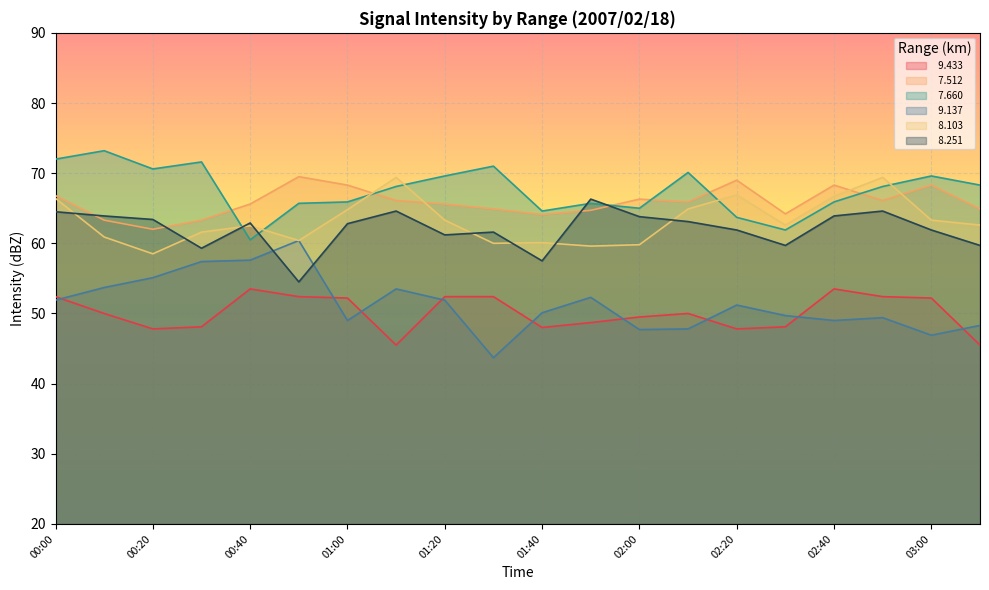

Rank the series at 03:00 from highest to lowest value.

  7.660,   7.512,   8.103,   8.251,   9.433,   9.137